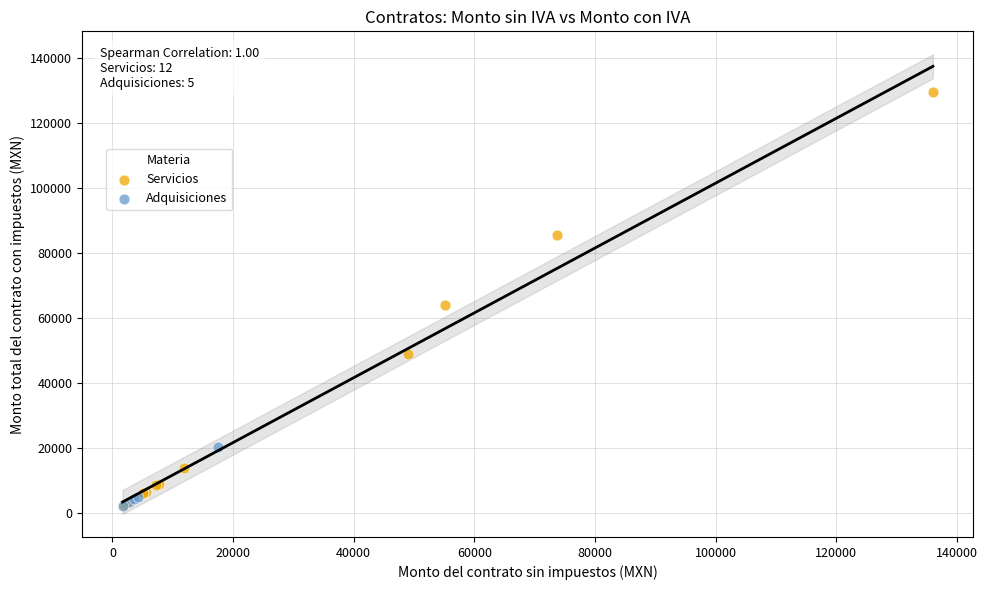

Which series contains the highest Y value?

Servicios